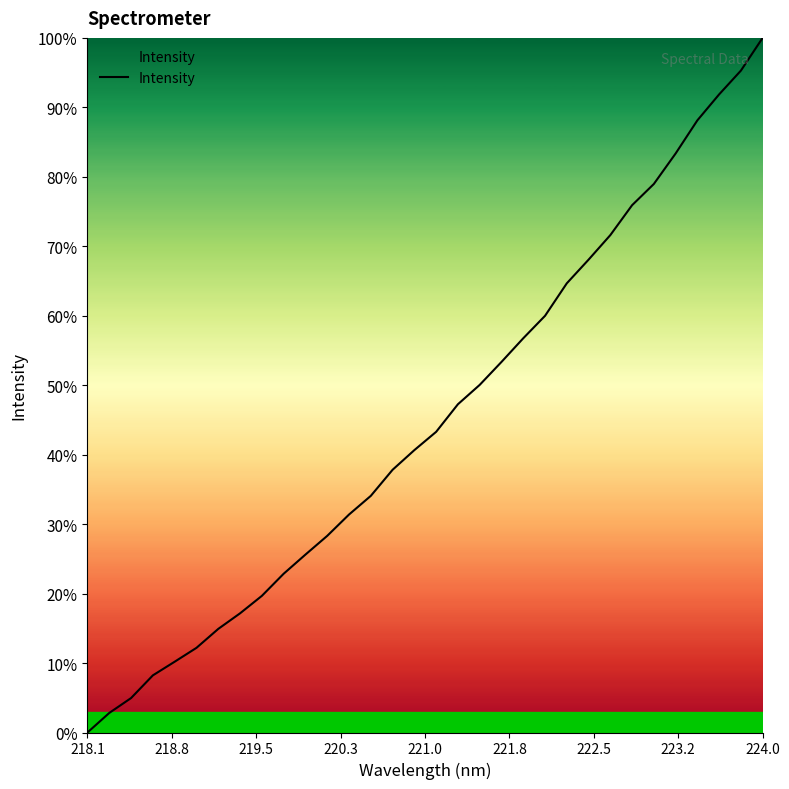

What is the greatest value displayed?

100.0